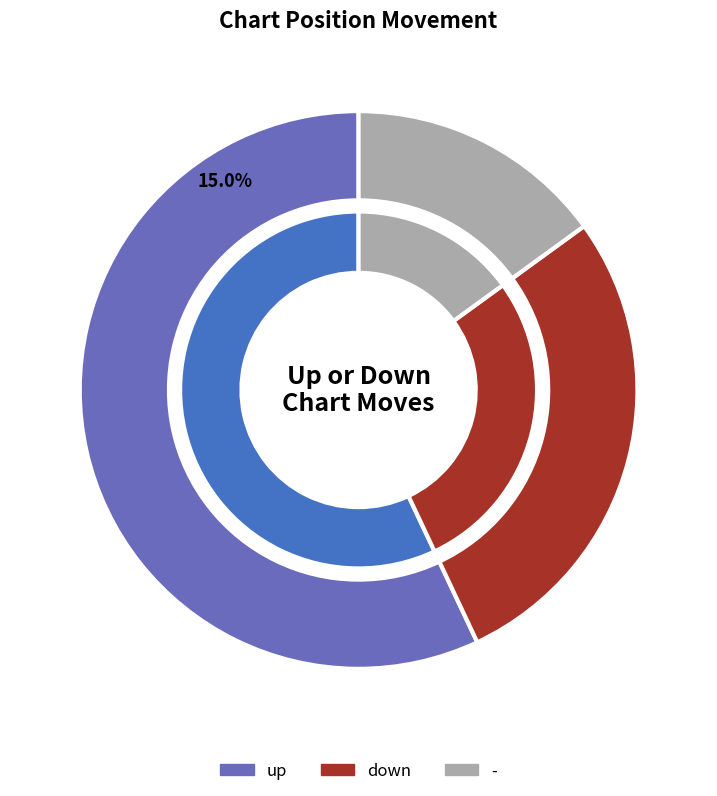

How many slices are in this pie chart?

3